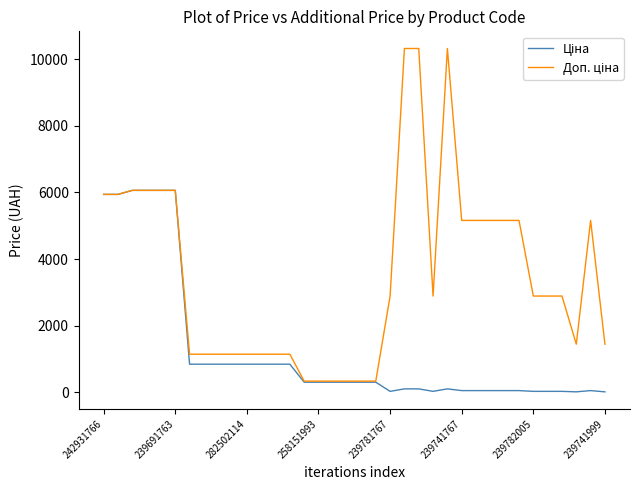

What is the maximum value shown in the chart?

10317.0